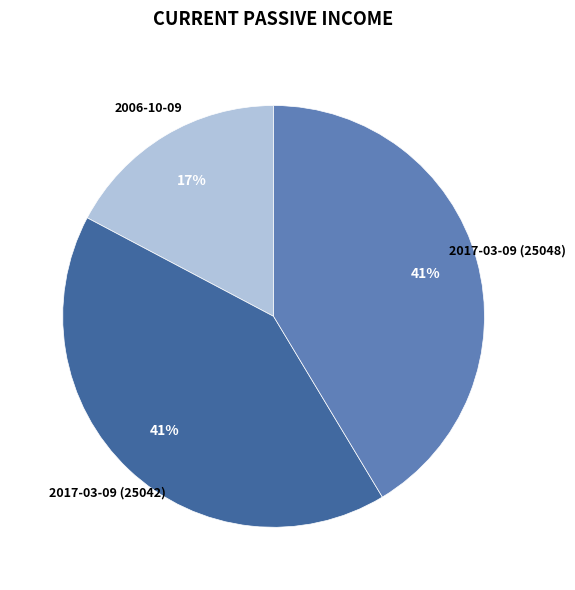

To the nearest percent, what is the average slice percentage?

33%